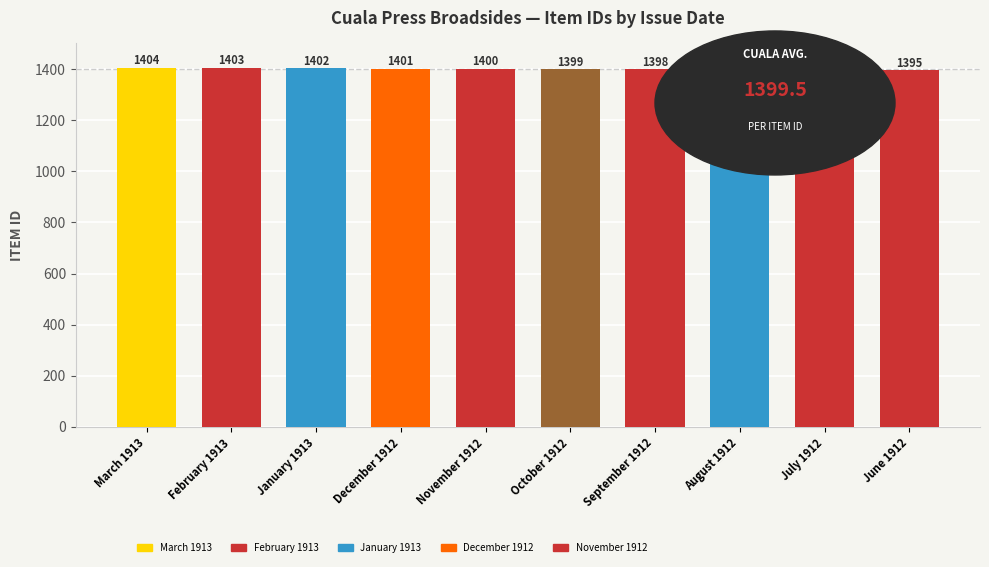

What is the value of the 1st bar from the left?

1404